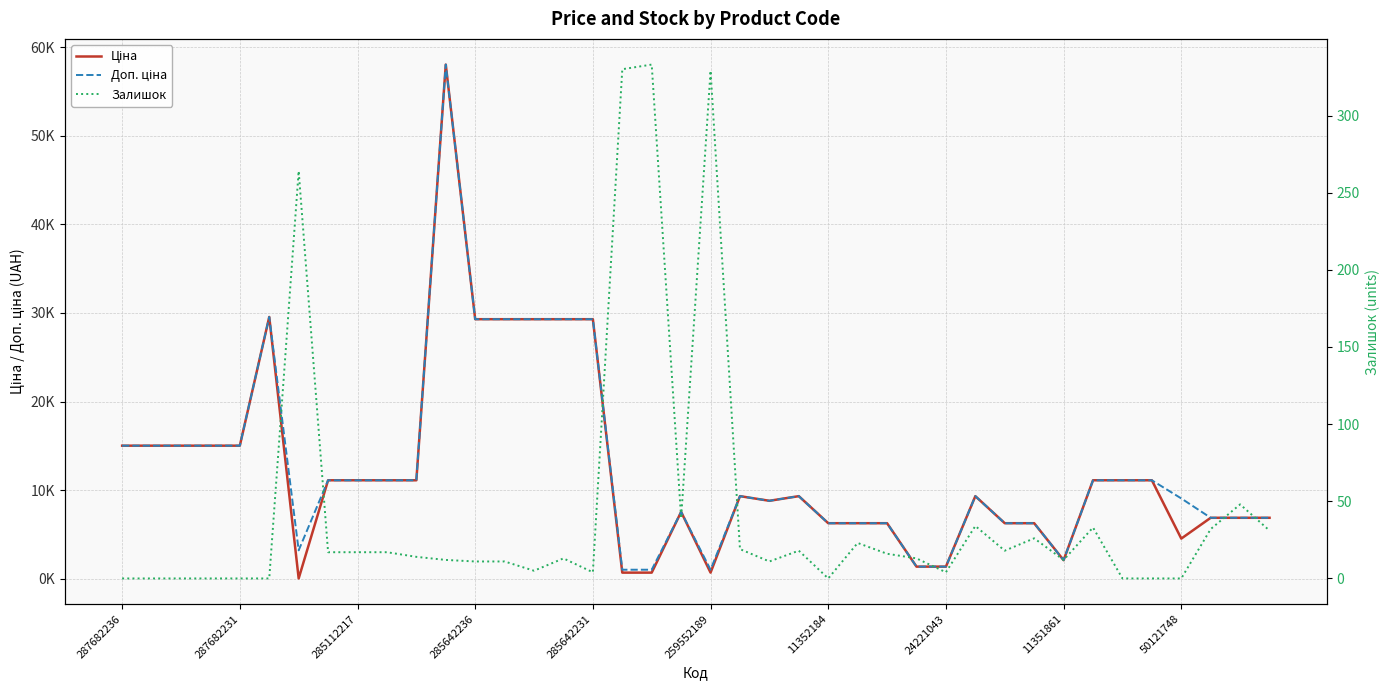

At which category is the sum across all series the highest?

11